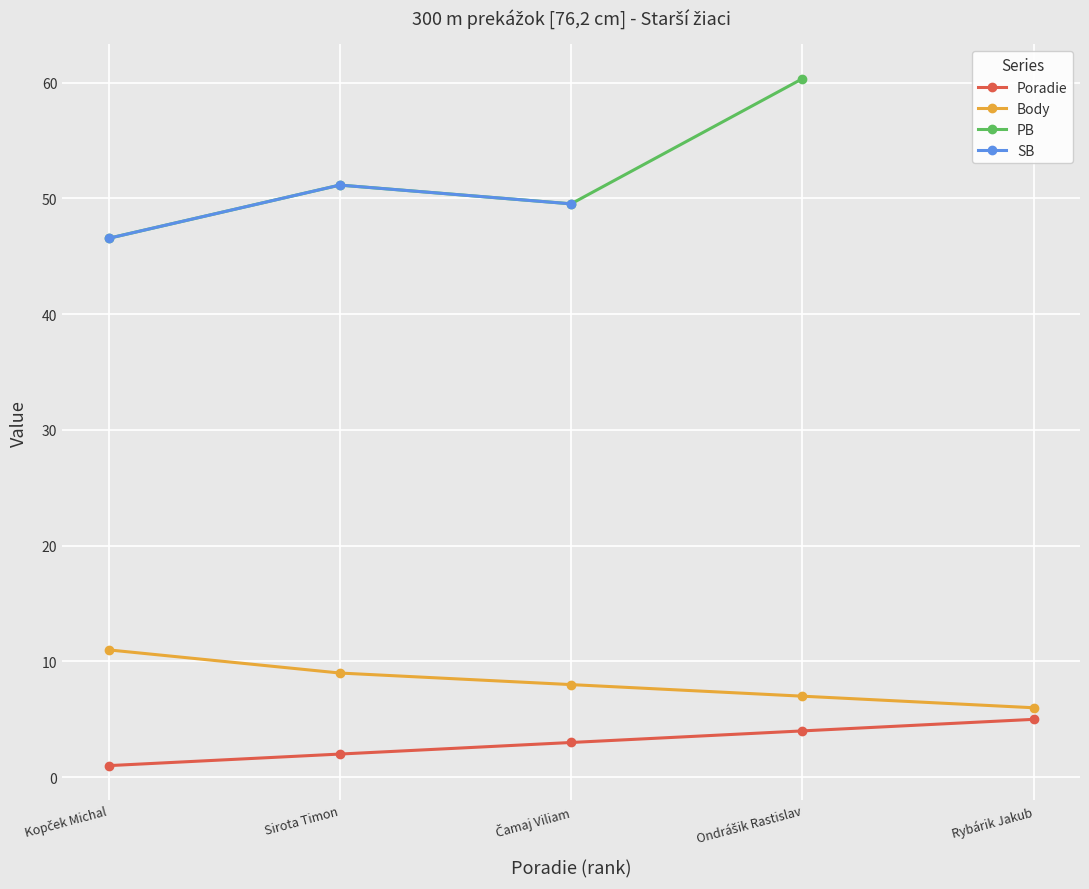

Which category has the highest value across all series?

Ondrášik Rastislav